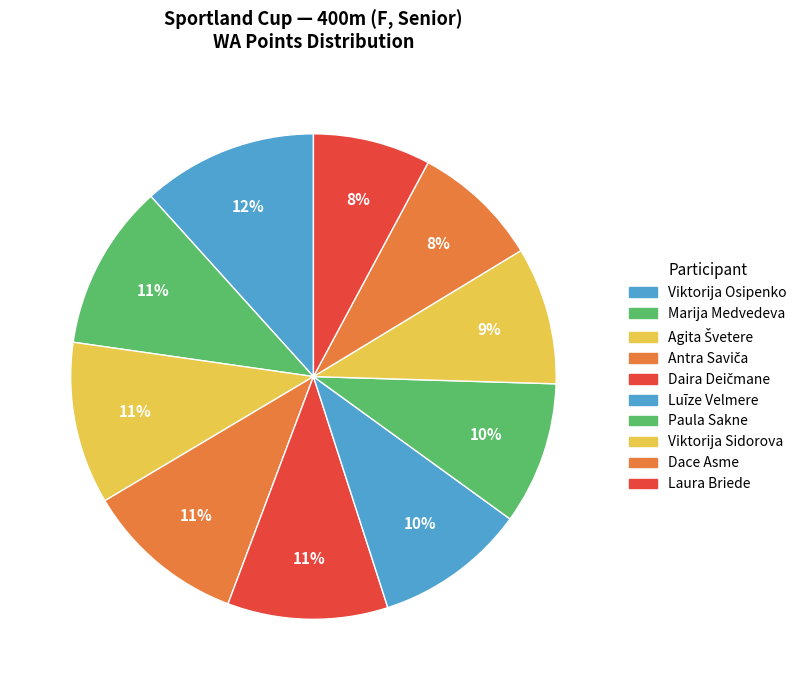

What percentage is the Viktorija Sidorova slice, to the nearest percent?

9%